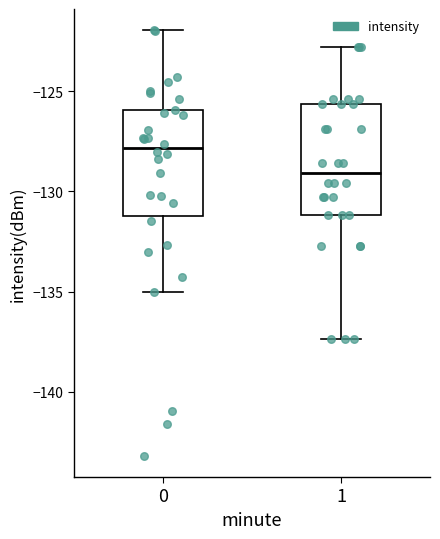

Where is the upper edge of the box at x = 1 on the y-axis? The values are not printed on the chart, so give them approximately, as read against the axis.

-125.5